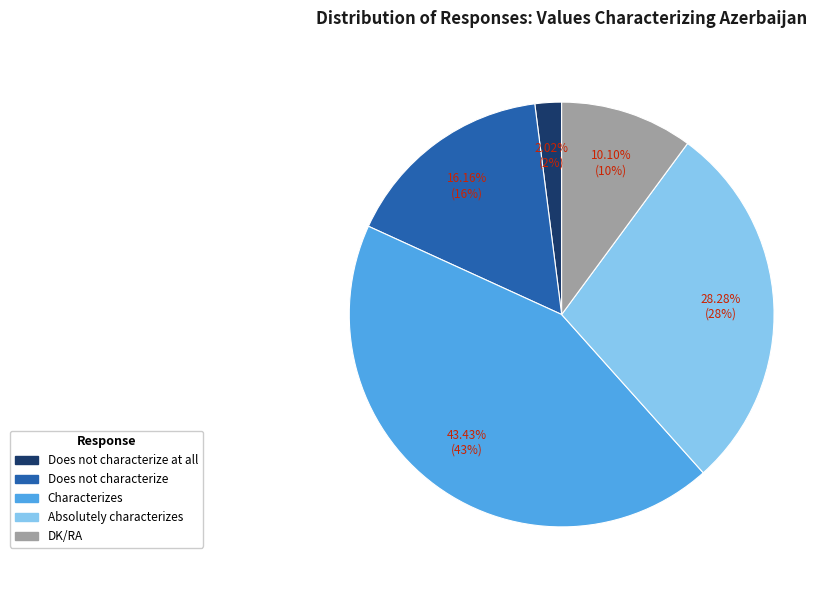

Which has a higher value, Does not characterize at all or Characterizes?

Characterizes